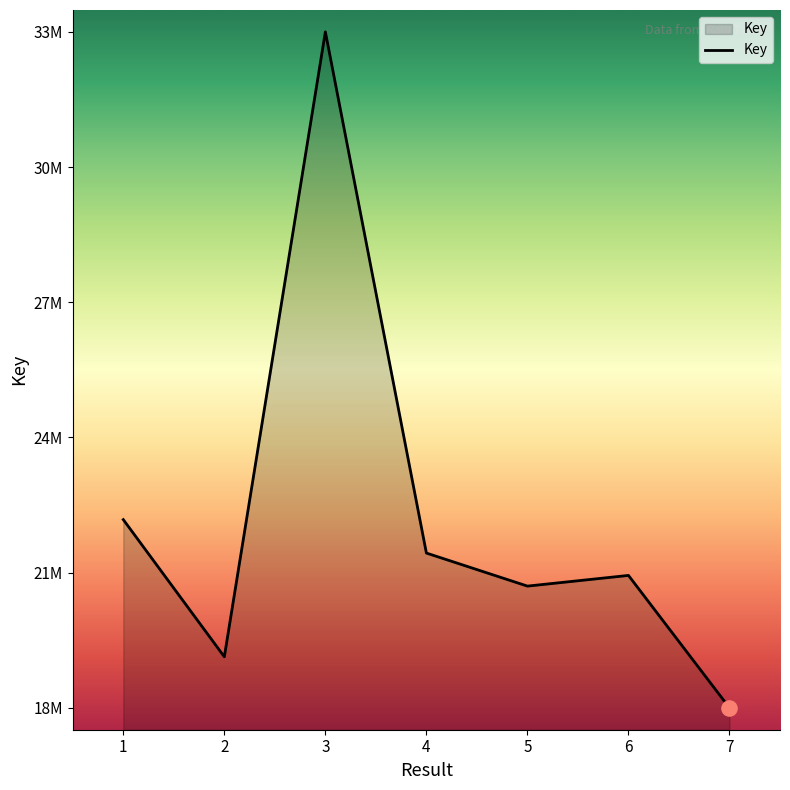

Between 2 and 6, which is larger?

6